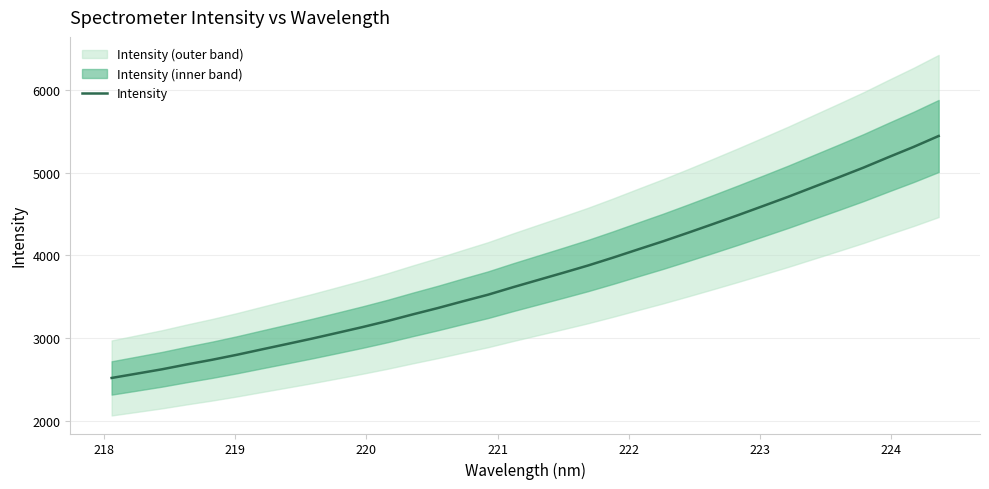

How many distinct data groups are displayed?

1